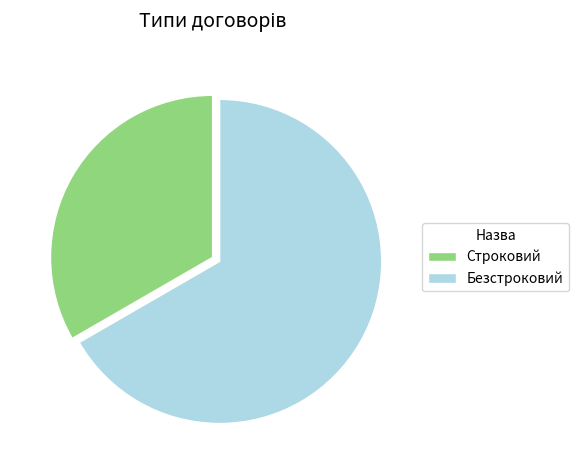

Do Строковий and Безстроковий together represent more than half of the pie?

Yes